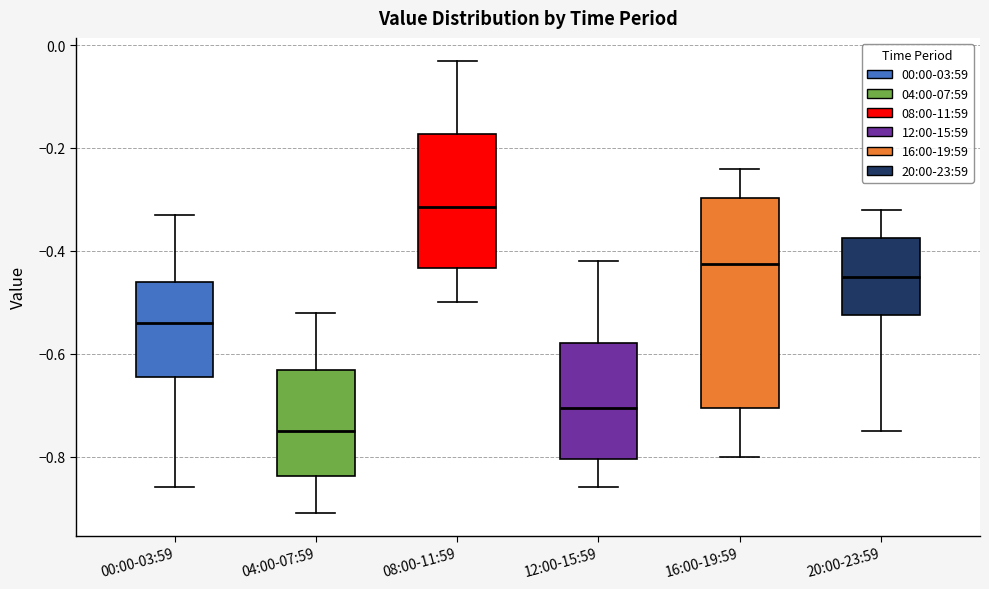

Reading left to right, transcribe this box plot: for each box, give where its median line is, the range the box spans, and where its two whiskers end, as read against the y-axis. The values are not printed on the chart, so give them approximately, as read against the axis.

00:00-03:59: median -0.54, box -0.64 to -0.46, whiskers -0.86 to -0.32
04:00-07:59: median -0.74, box -0.84 to -0.64, whiskers -0.90 to -0.52
08:00-11:59: median -0.32, box -0.44 to -0.18, whiskers -0.50 to -0.02
12:00-15:59: median -0.70, box -0.80 to -0.58, whiskers -0.86 to -0.42
16:00-19:59: median -0.42, box -0.70 to -0.30, whiskers -0.80 to -0.24
20:00-23:59: median -0.44, box -0.52 to -0.38, whiskers -0.74 to -0.32